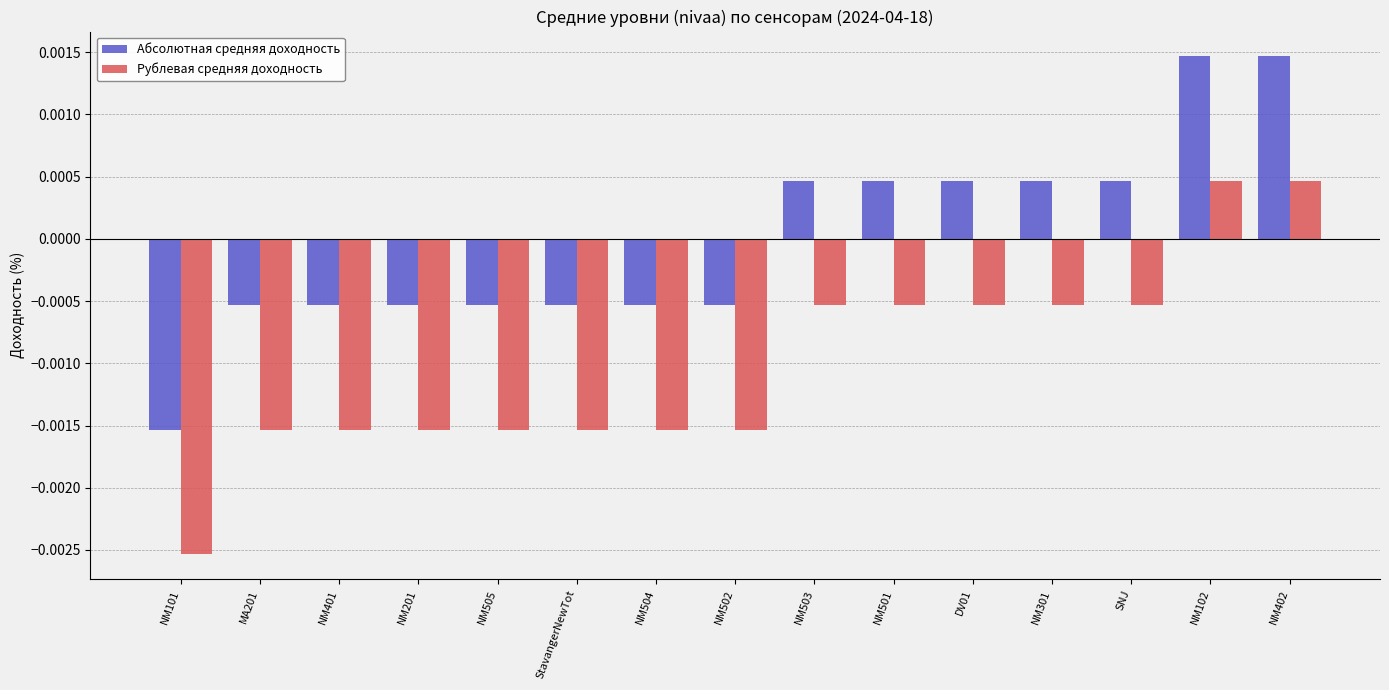

Rank the series at MA201 from highest to lowest value.

Абсолютная средняя доходность, Рублевая средняя доходность